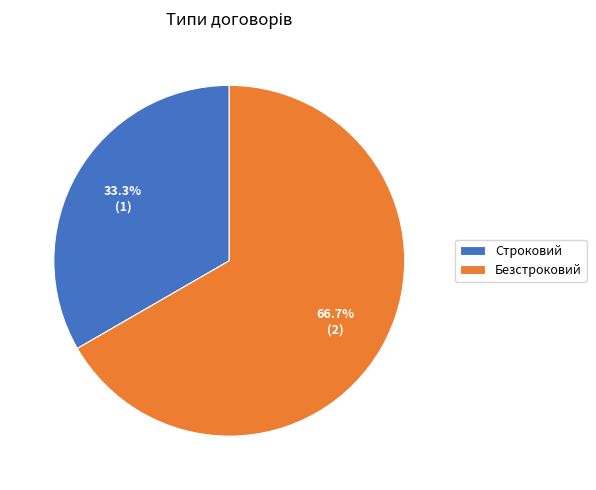

What percentage is the Безстроковий slice, to the nearest percent?

67%